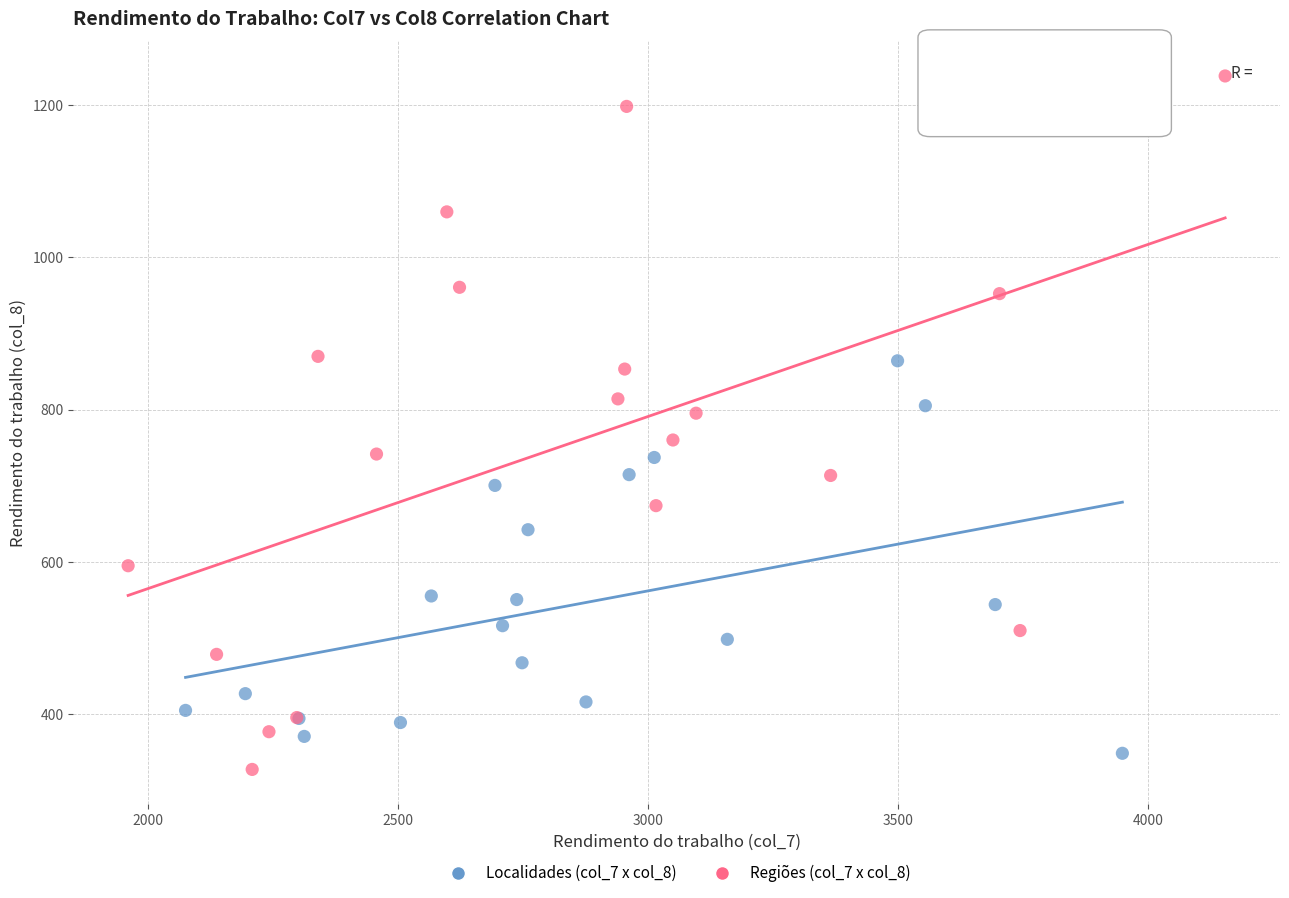

Which series contains the lowest Y value?

Regiões (col_7 x col_8)